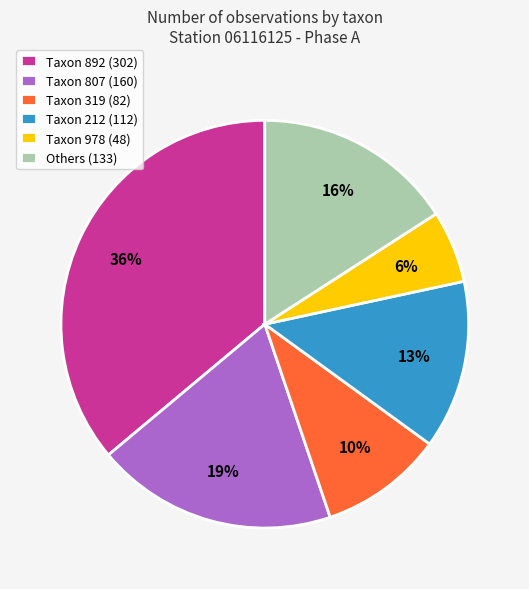

To the nearest percent, what percentage of the pie is Taxon 892 (302)?

36%